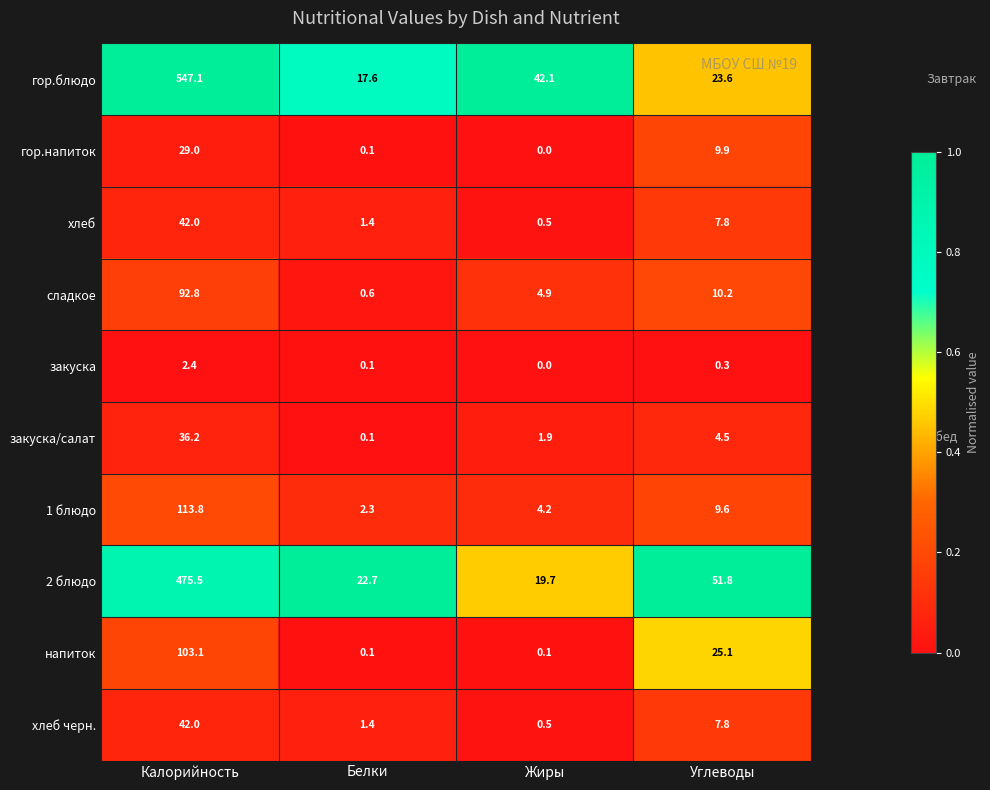

Which label corresponds to the largest value in the chart?

Калорийность